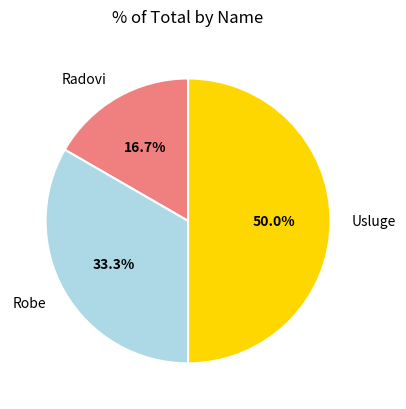

The Radovi slice represents 17% of the pie. True or false?

True